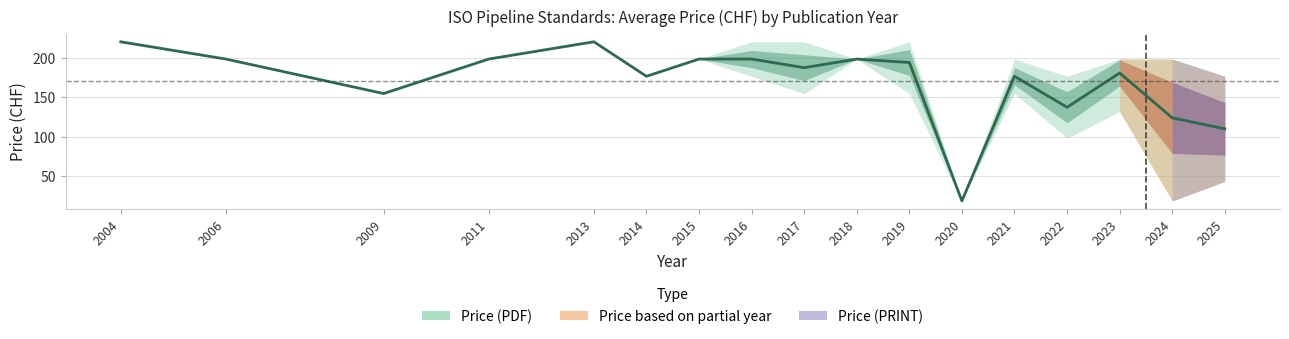

Reading left to right, transcribe all the data shown in this chart.

2004=221.0	2006=199.0	2009=155.0	2011=199.0	2013=221.0	2014=177.0	2015=199.0	2016=199.0	2017=188.0	2018=199.0	2019=194.6	2020=18.0	2021=177.0	2022=137.5	2023=181.2	2024=124.0	2025=110.0